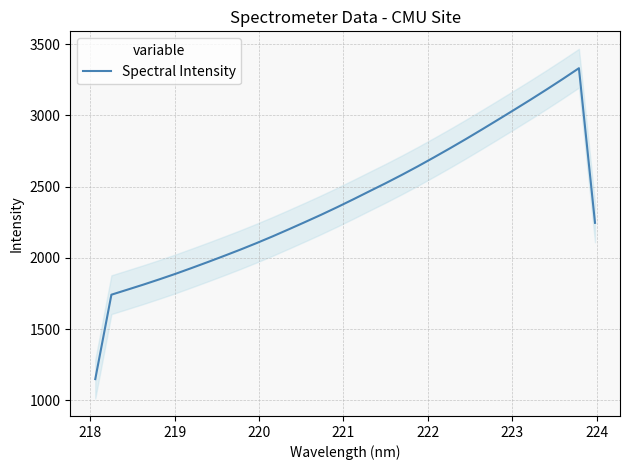

What is the maximum value for Spectral Intensity?

3331.6